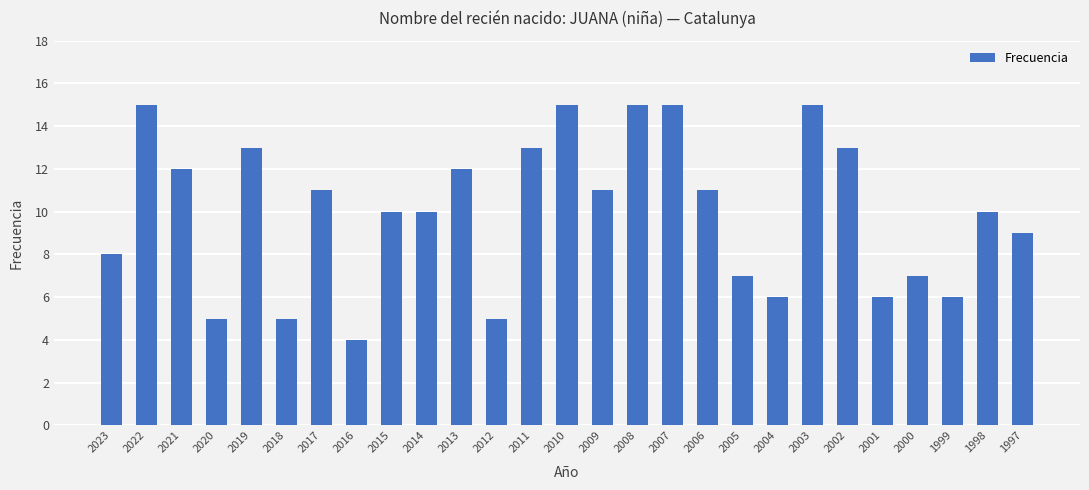

What is the maximum value shown in the chart?

15